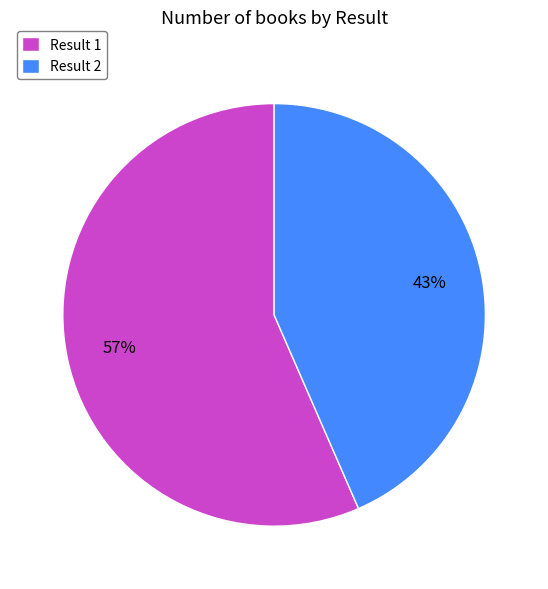

What percentage is the Result 2 slice, to the nearest percent?

43%